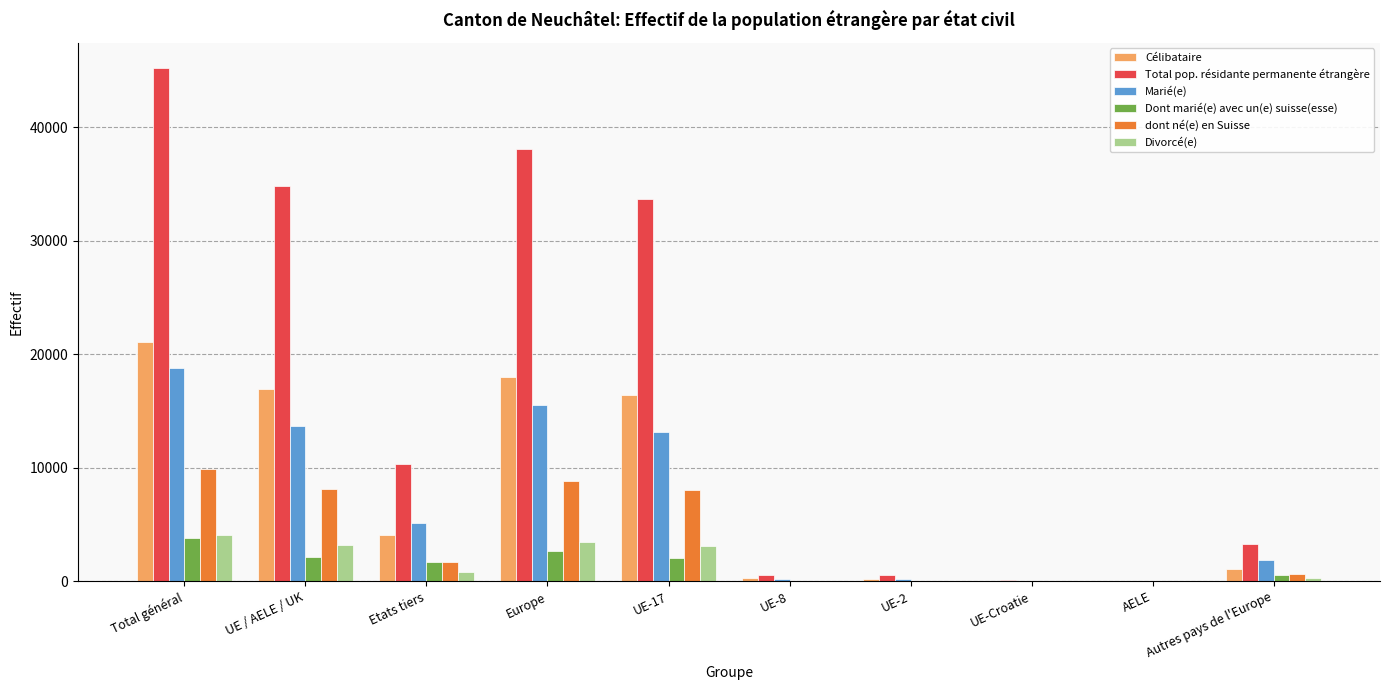

Which label corresponds to the largest value in the chart?

Total général